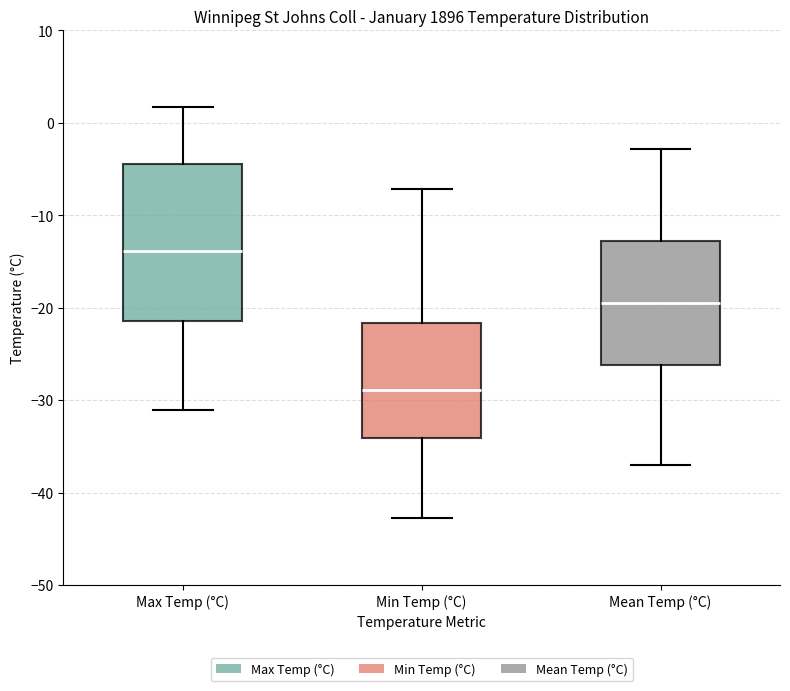

Where is the upper edge of the box for Max Temp (°C) on the y-axis? The values are not printed on the chart, so give them approximately, as read against the axis.

-4